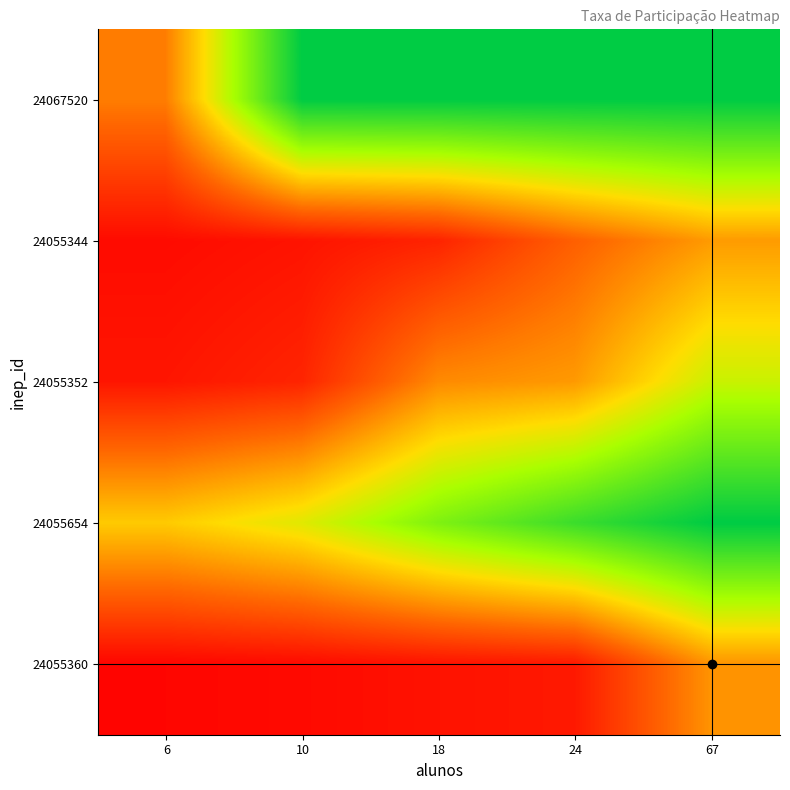

Reading left to right, extract all data points from this chart.

24067520: 6=0.3	10=1.0	18=1.0	24=1.0	67=1.0
24055344: 6=0.0	10=0.0	18=0.1	24=0.2	67=0.4
24055352: 6=0.1	10=0.1	18=0.3	24=0.4	67=0.6
24055654: 6=0.5	10=0.6	18=0.7	24=0.9	67=1.0
24055360: 6=0.0	10=0.0	18=0.0	24=0.1	67=0.3